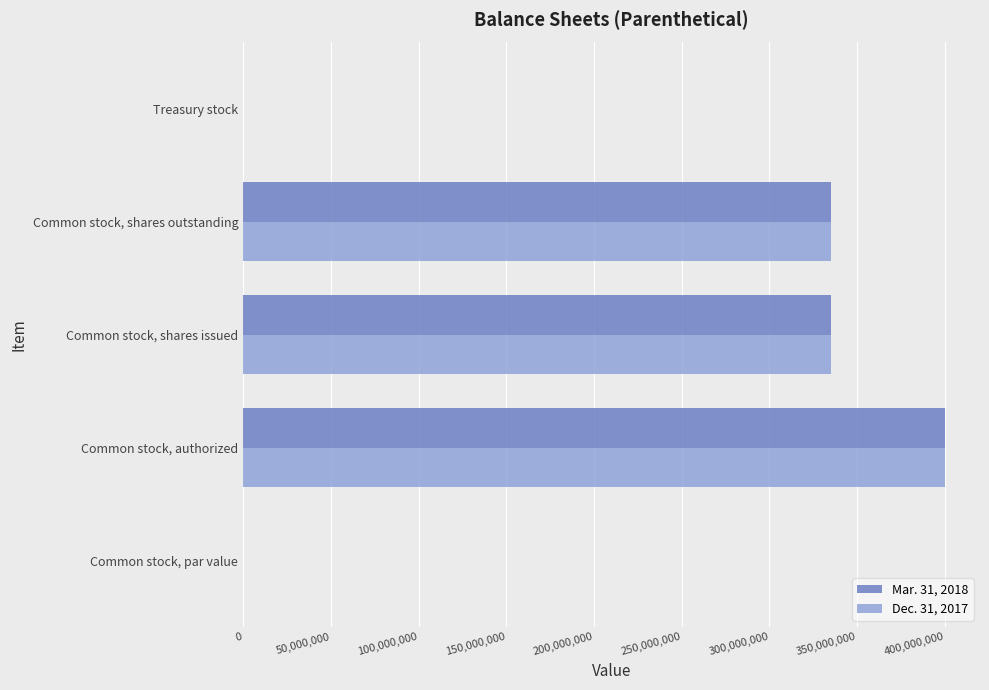

The value of Mar. 31, 2018 at Common stock, shares issued is 334866147.0. True or false?

True